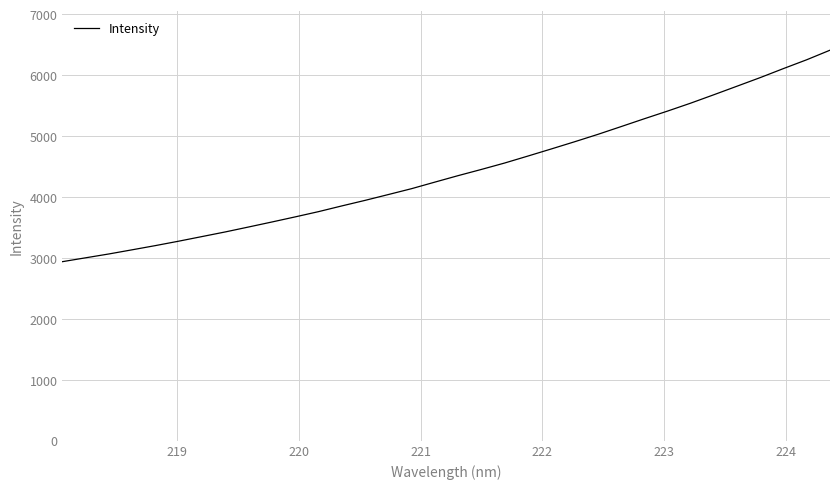

What is the difference between the maximum and minimum values?

3470.9